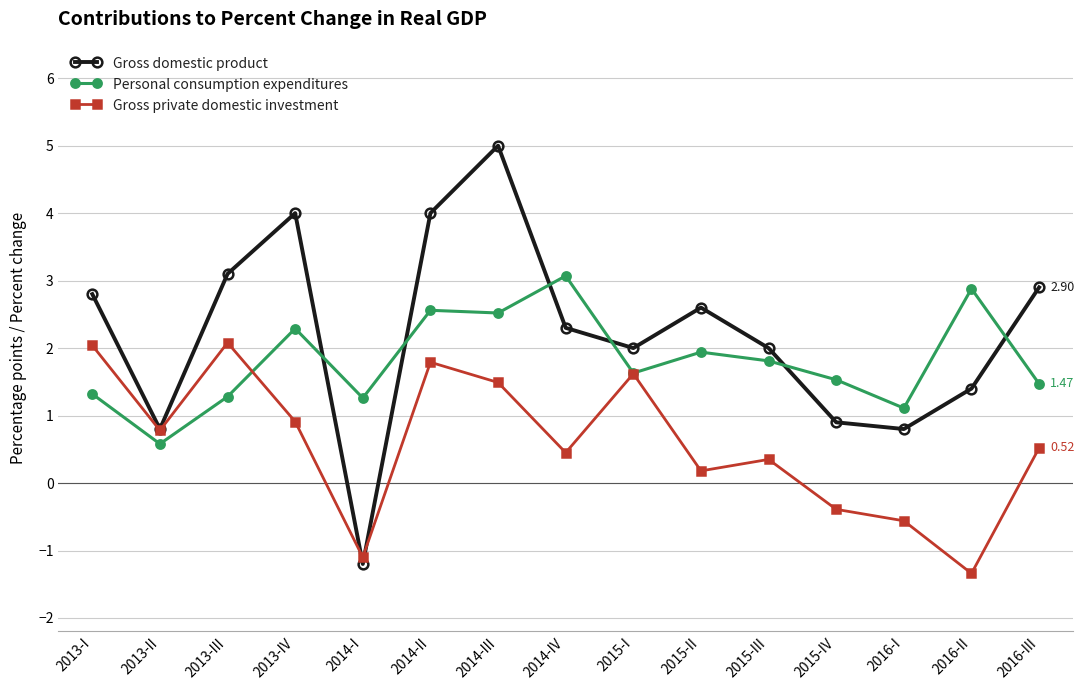

Rank the series by their average value, from highest to lowest.

Gross domestic product, Personal consumption expenditures, Gross private domestic investment